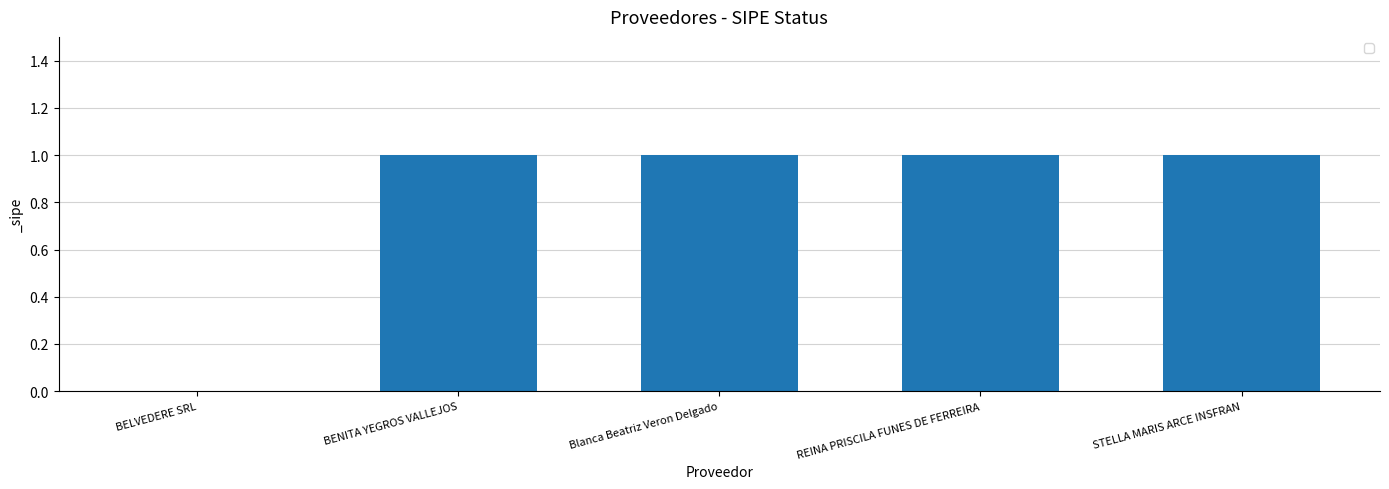

How many values are above zero?

4